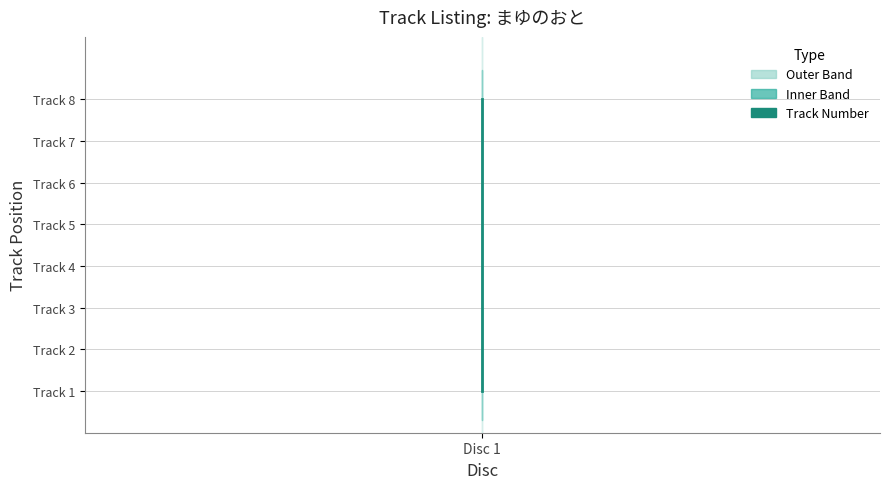

How many data points are less than 5?

4